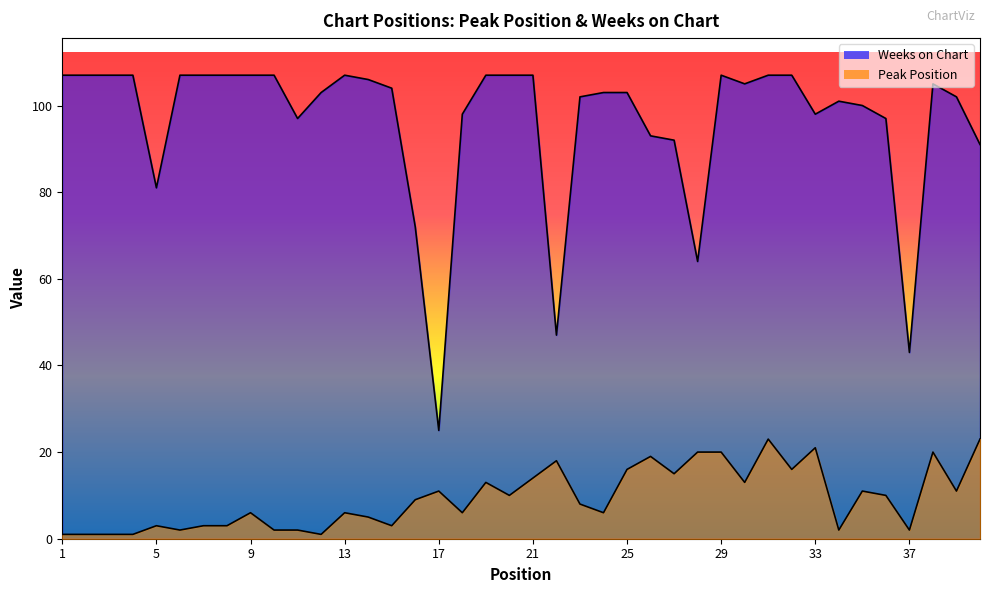

What is the difference between the highest and lowest values at 25?

87